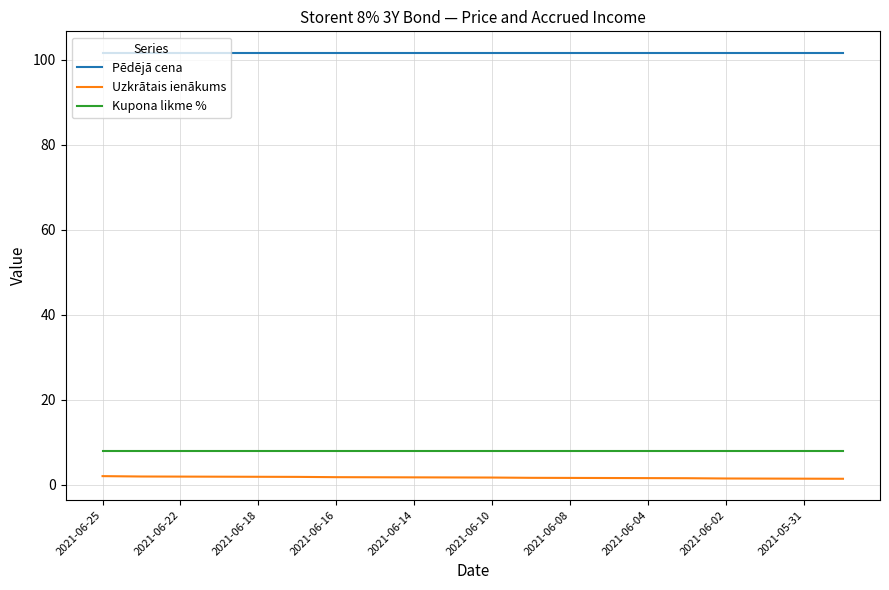

List the series in order of their peak value, lowest first.

Uzkrātais ienākums, Kupona likme %, Pēdējā cena